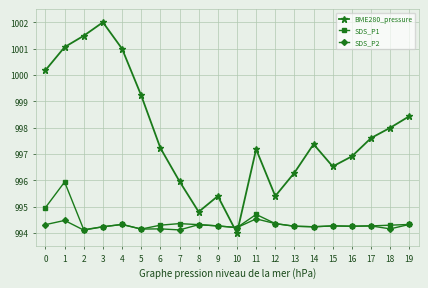

Which label corresponds to the smallest value in the chart?

10